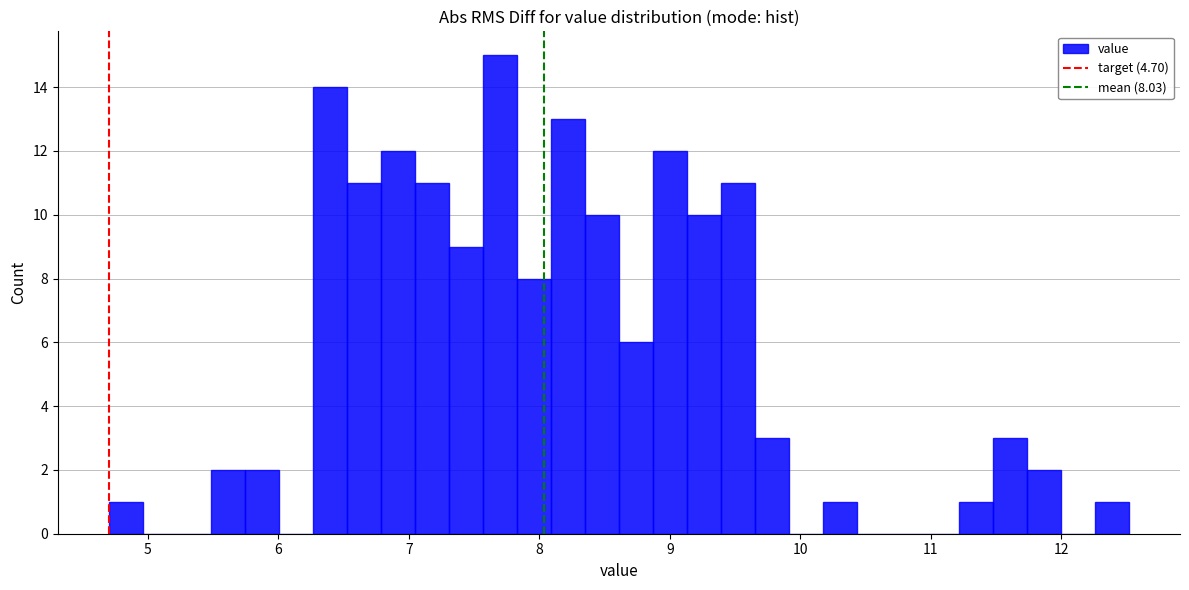

Read against the x-axis, roughly where is the centre of the tallest bar?

7.7